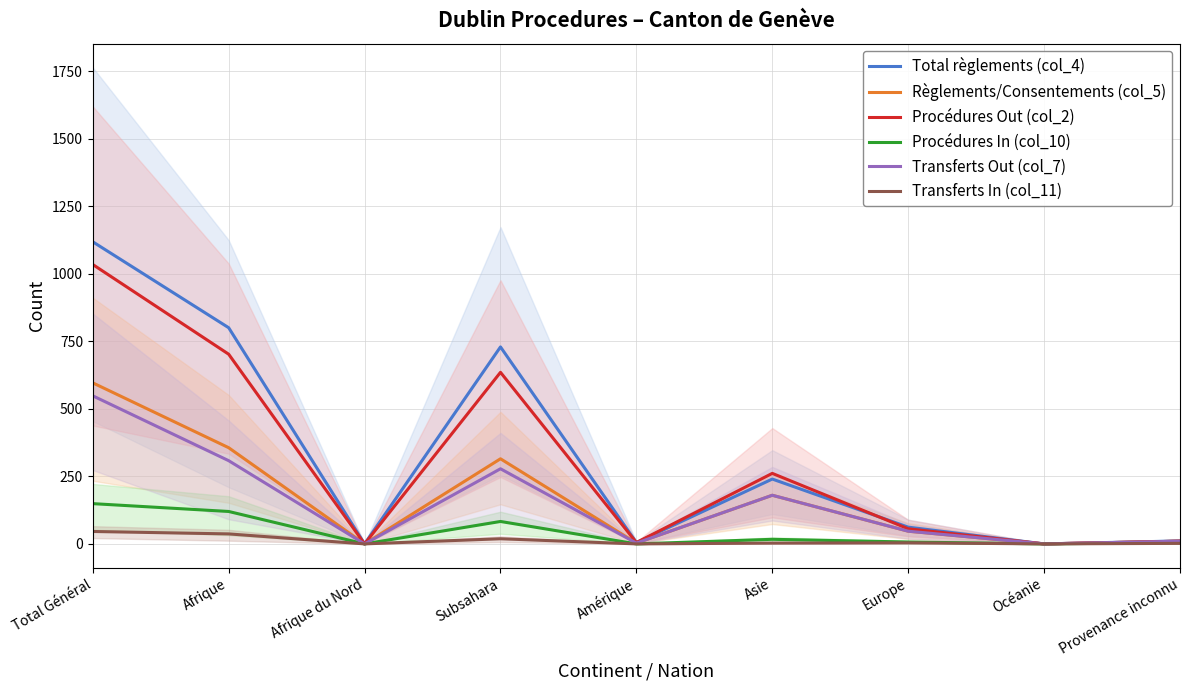

The value of Procédures In (col_10) at Afrique is 120. True or false?

True